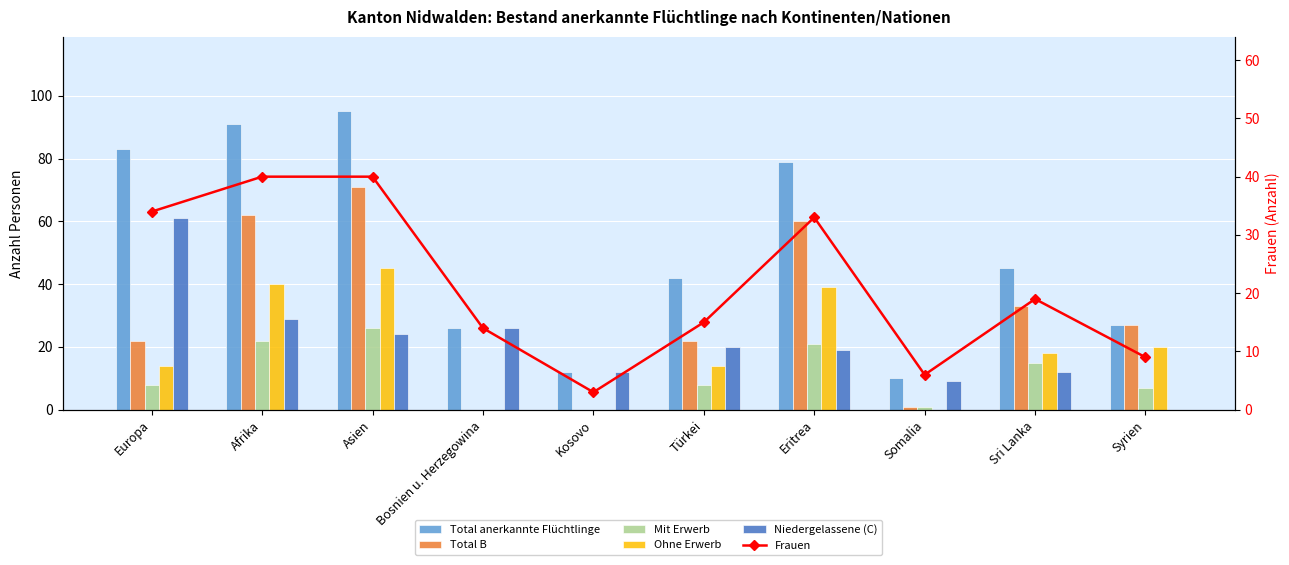

At which label does Total anerkannte Flüchtlinge reach its minimum?

Somalia